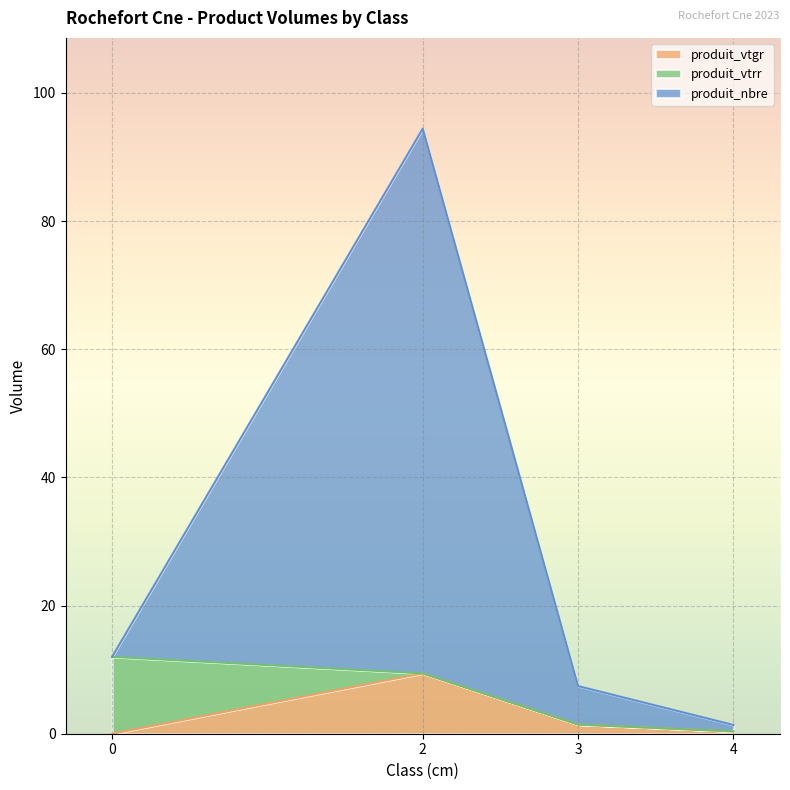

Is it true that produit_vtgr equals 0.4 at 4?

True